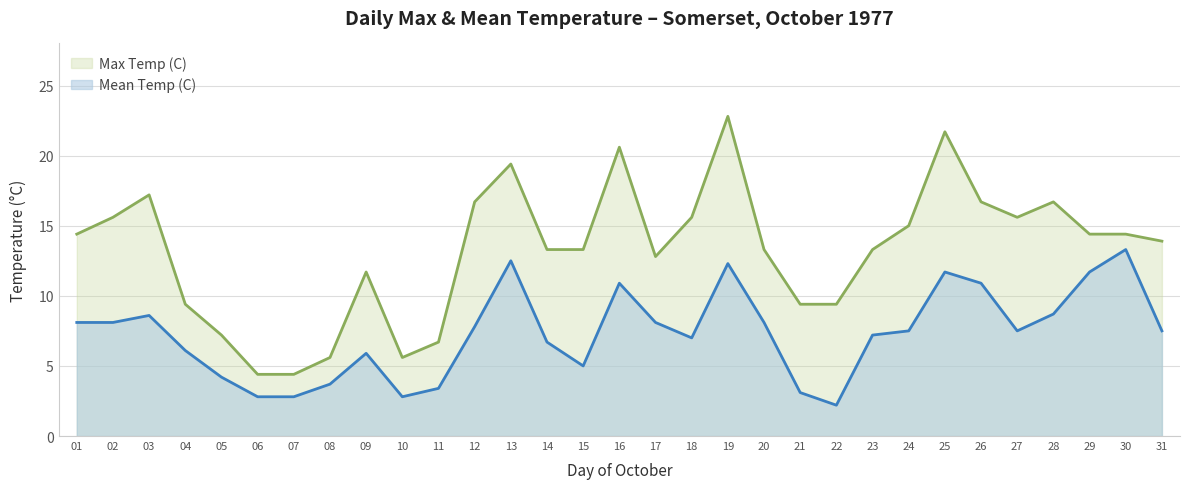

At which label does Max Temp (C) reach its peak?

19